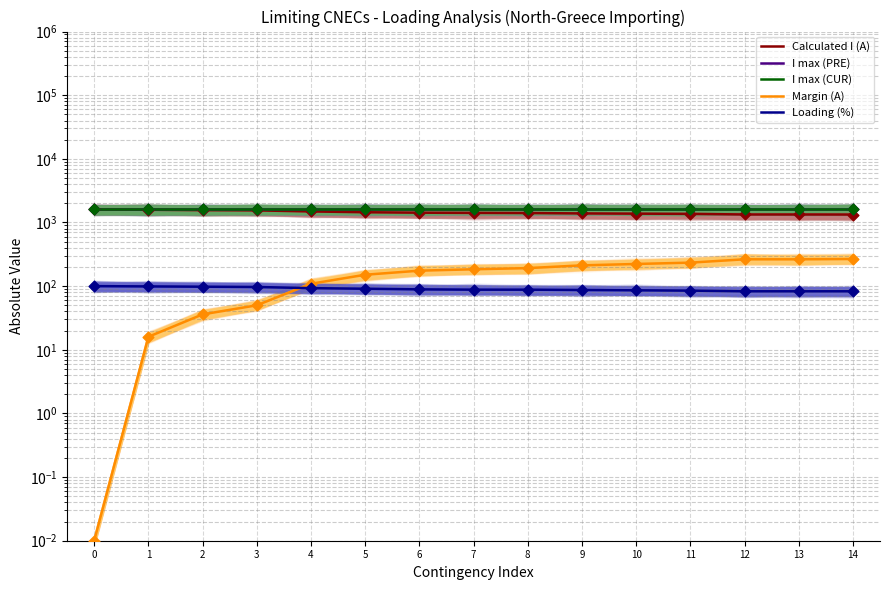

Which series contains the lowest Y value?

Margin (A)